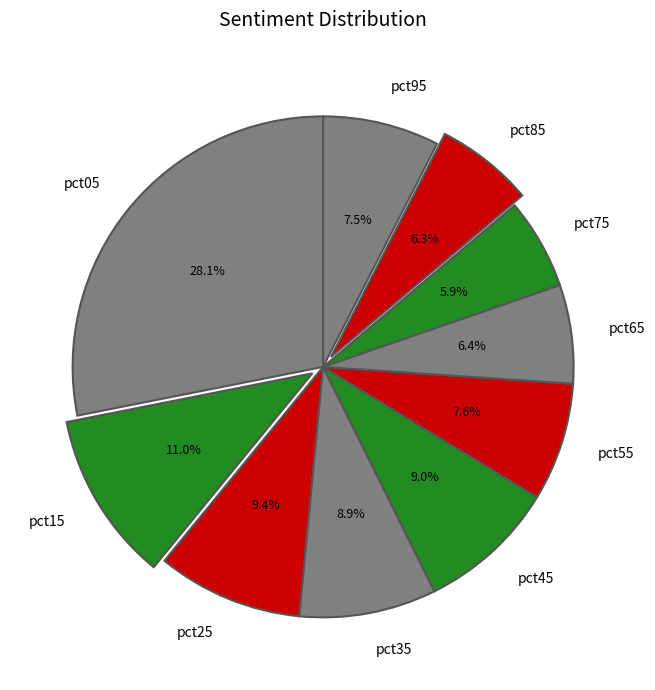

The pct45 slice represents 16% of the pie. True or false?

False